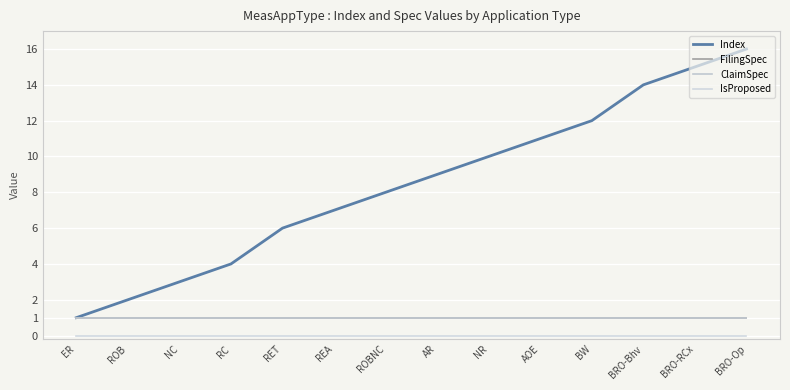

Is this an area chart (filled region under the line)?

No